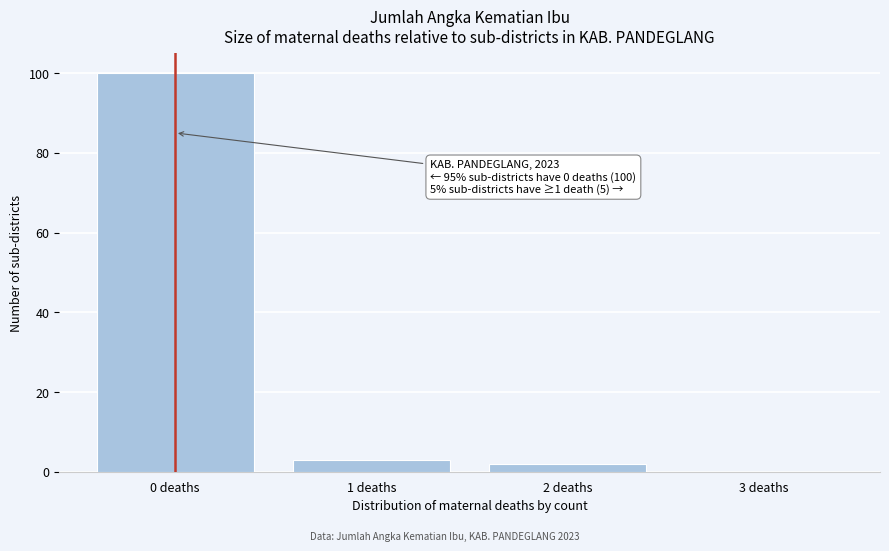

Over which range of the x-axis is the bar tallest?

-0.5 to 0.5